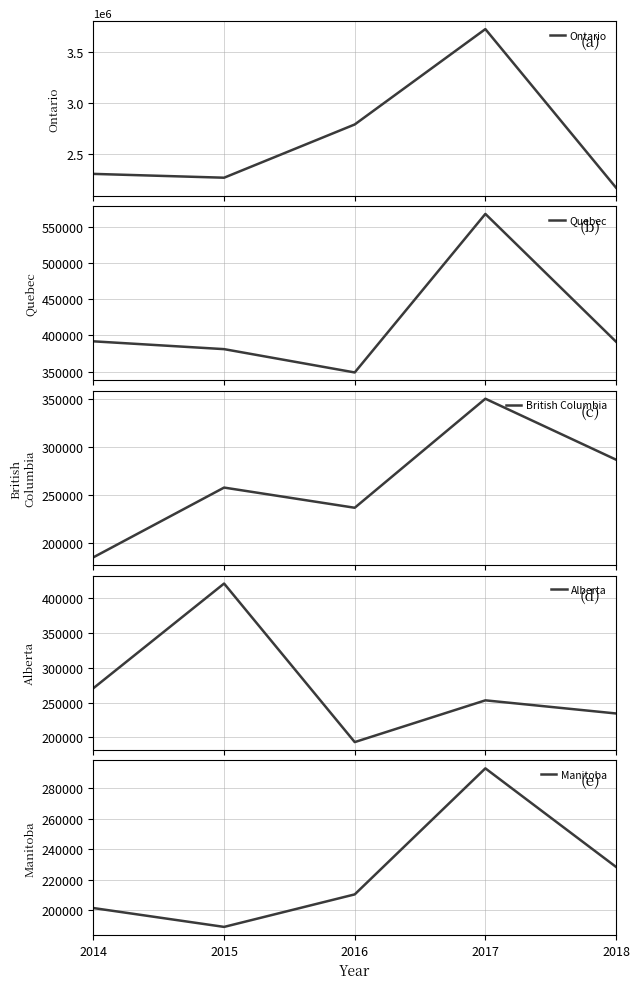

How many data points in Ontario are less than 2308105?

2